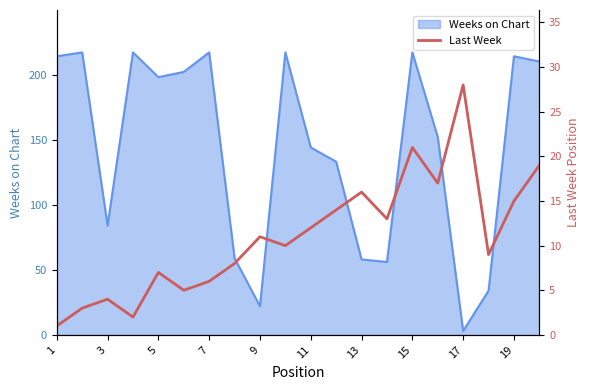

At which label does Weeks on Chart reach its minimum?

17